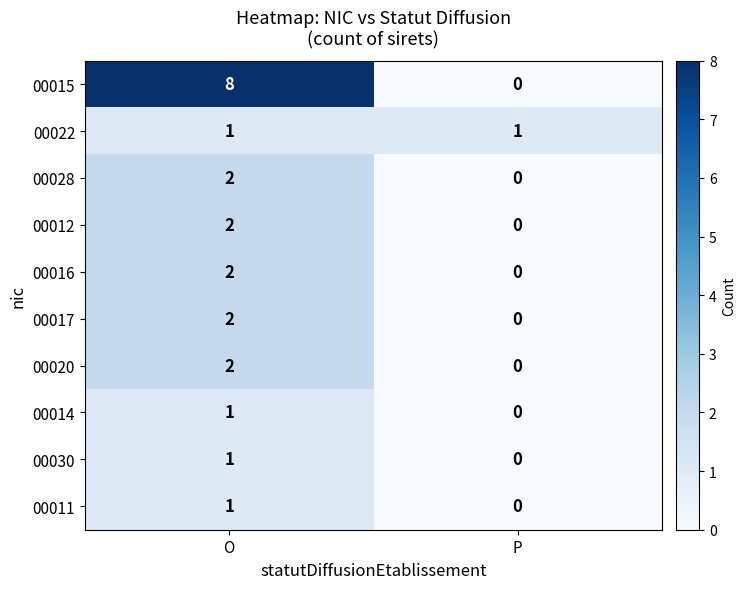

Which series has the widest spread of values?

00015